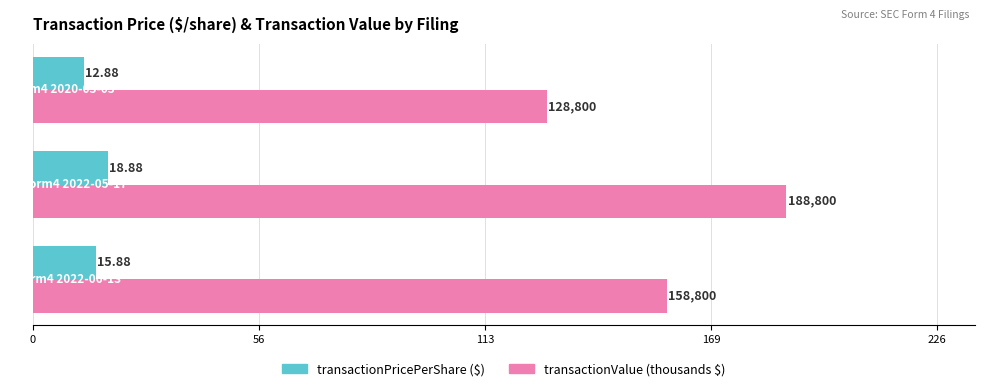

Is it true that transactionValue (K) equals 109.9 at 56?

False